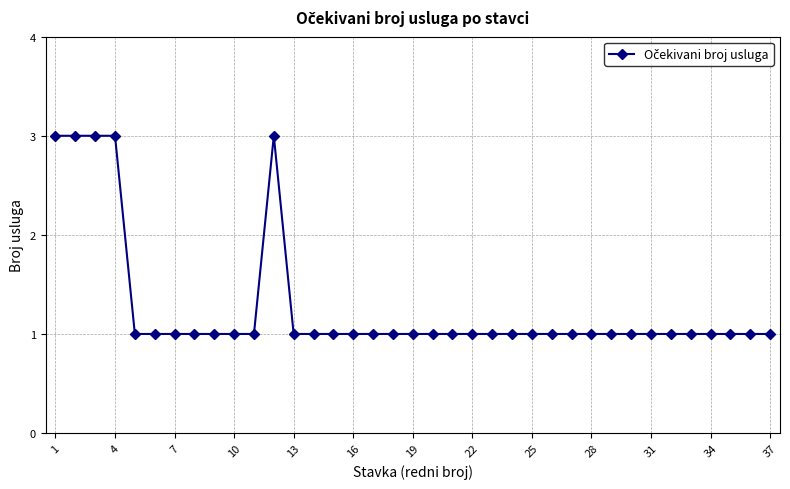

Does the chart have visible grid lines?

Yes